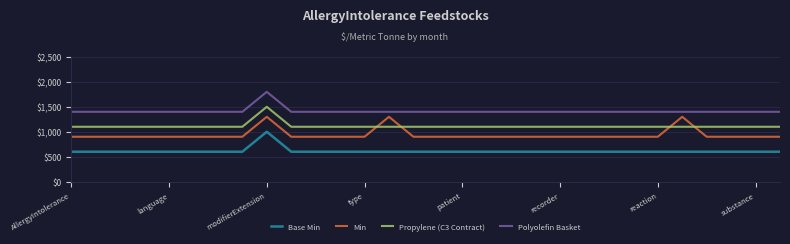

True or false: Polyolefin Basket and Propylene (C3 Contract) intersect in this chart.

False